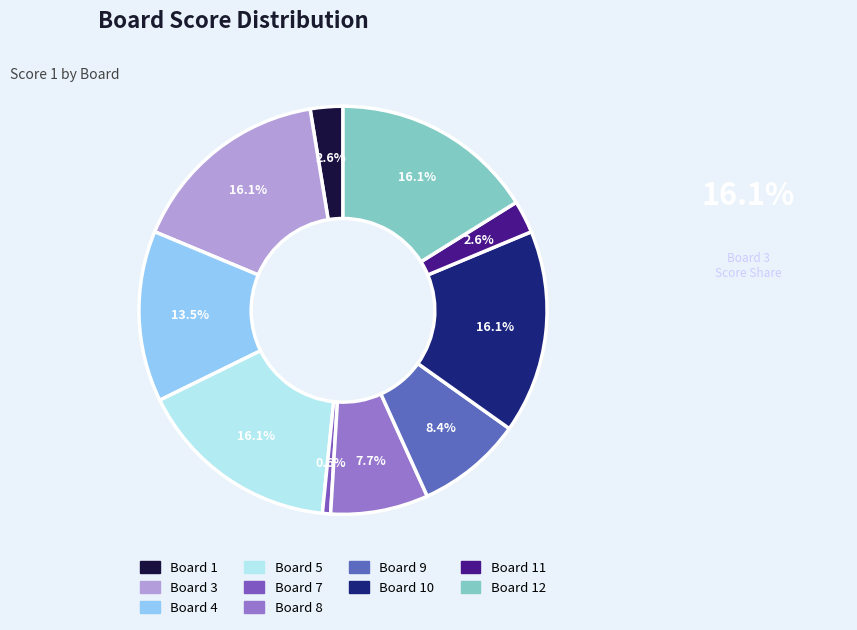

How many slices are in this pie chart?

10